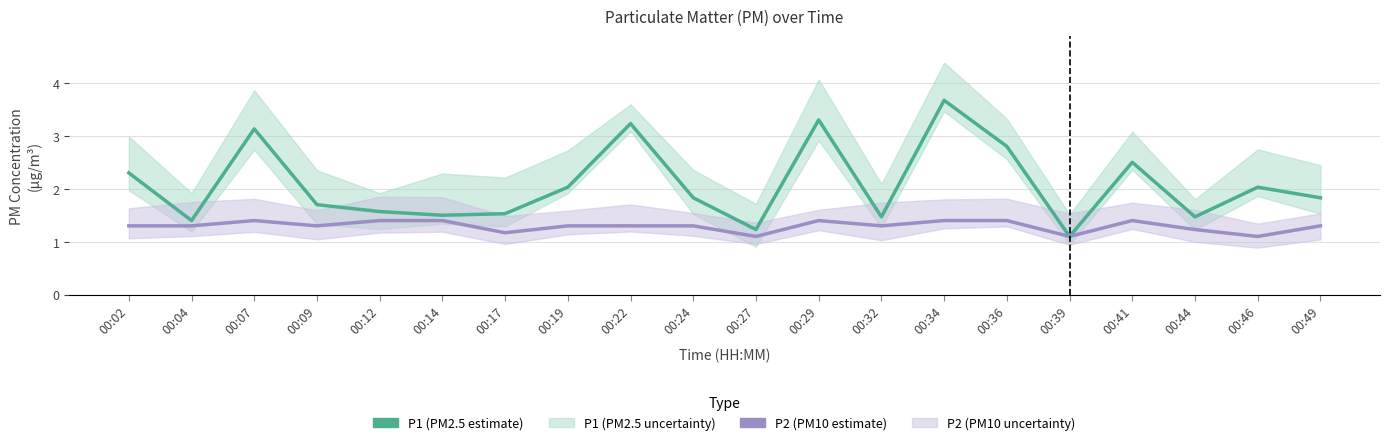

True or false: P2 (PM10 estimate) and P1 (PM2.5 estimate) cross at least once.

False